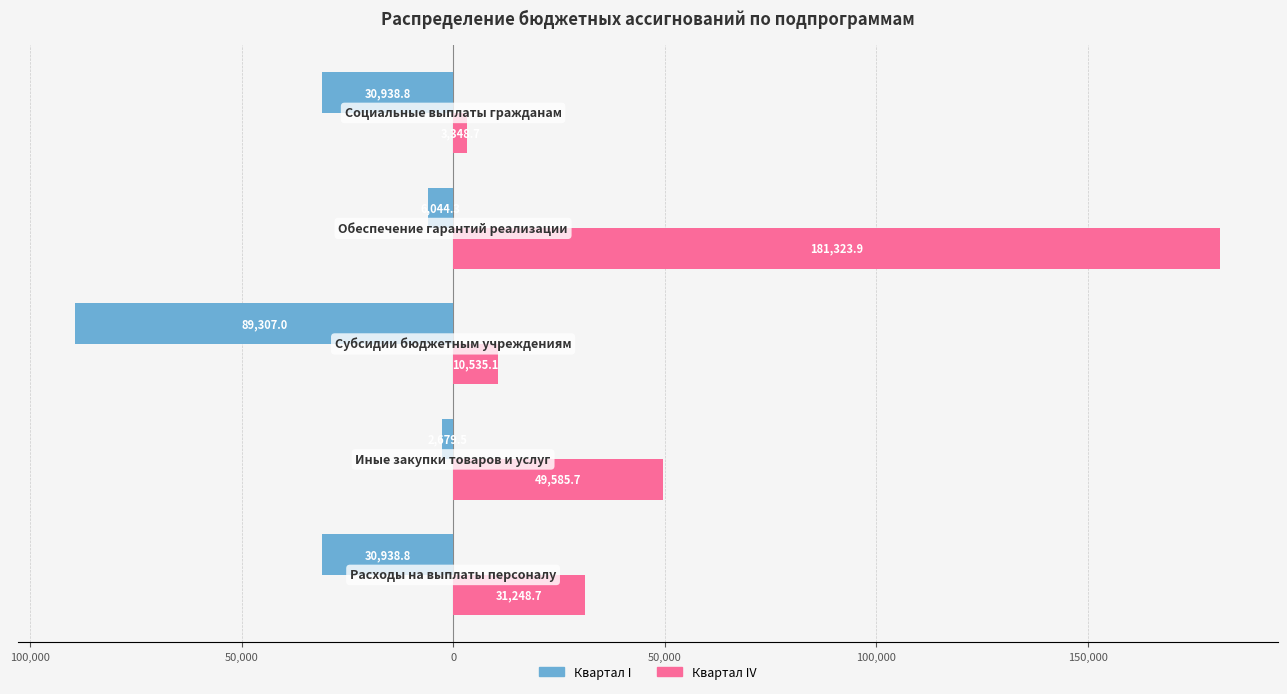

What are all the series names shown in the legend?

Квартал I, Квартал IV